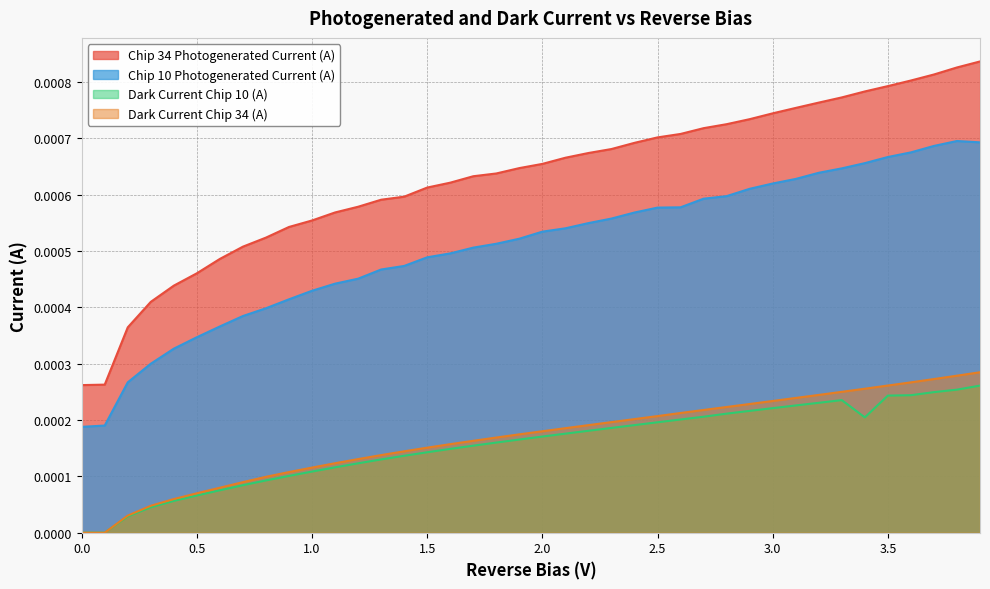

Count the number of data series in this chart.

4